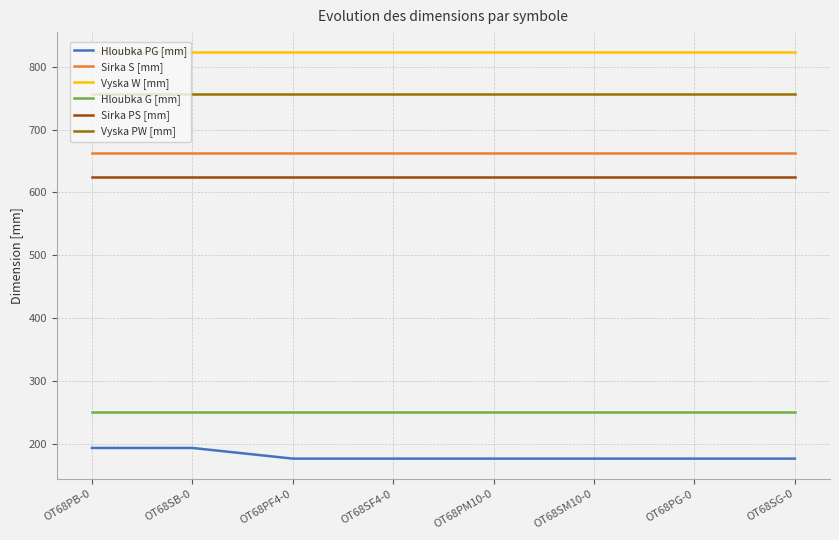

Does the chart display data point markers on the line(s)?

No